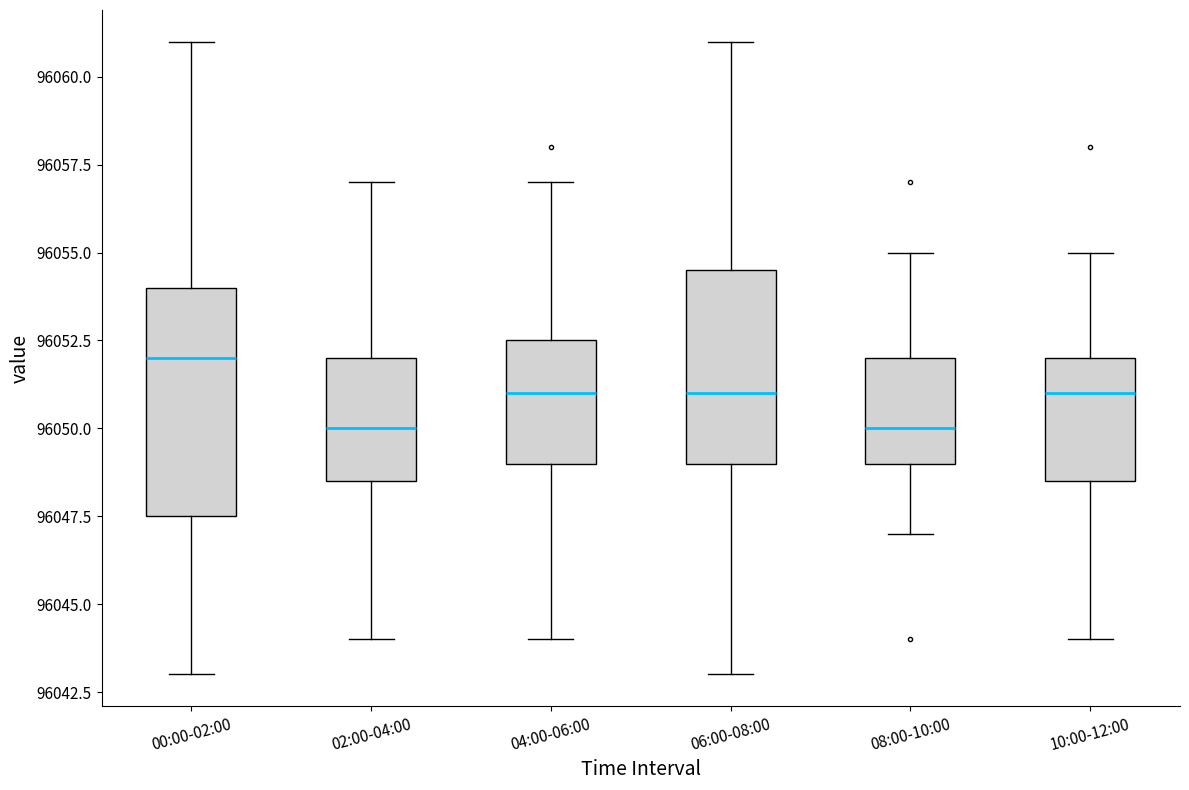

Where is the upper edge of the box for 04:00-06:00 on the y-axis? The values are not printed on the chart, so give them approximately, as read against the axis.

96052.5